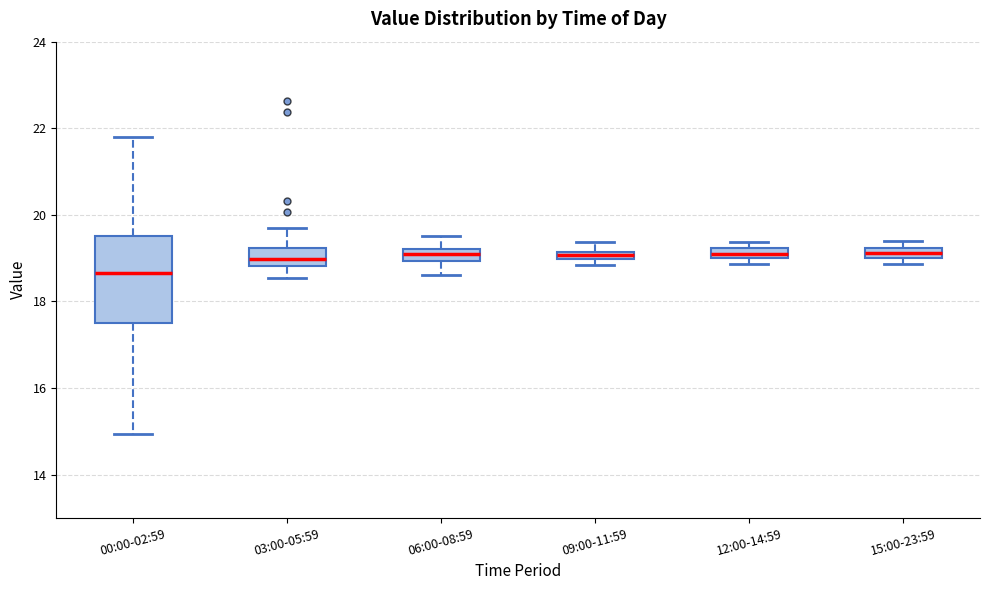

Where is the lower edge of the box for 15:00-23:59 on the y-axis? The values are not printed on the chart, so give them approximately, as read against the axis.

19.0